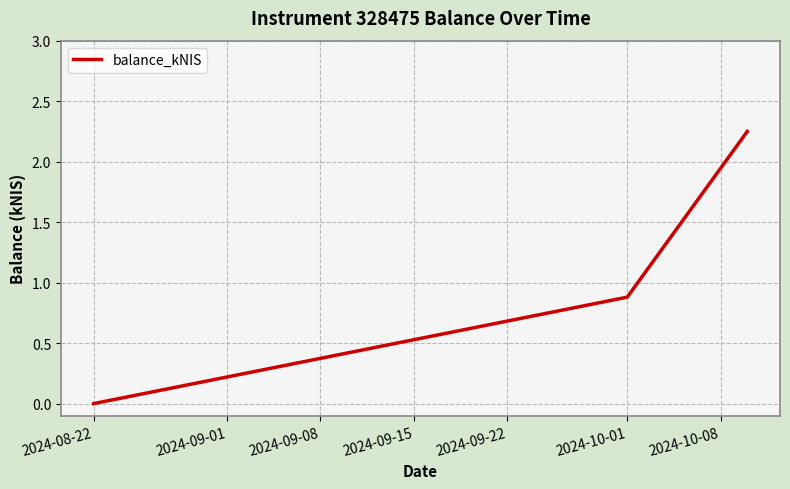

What is the average value?

1.0